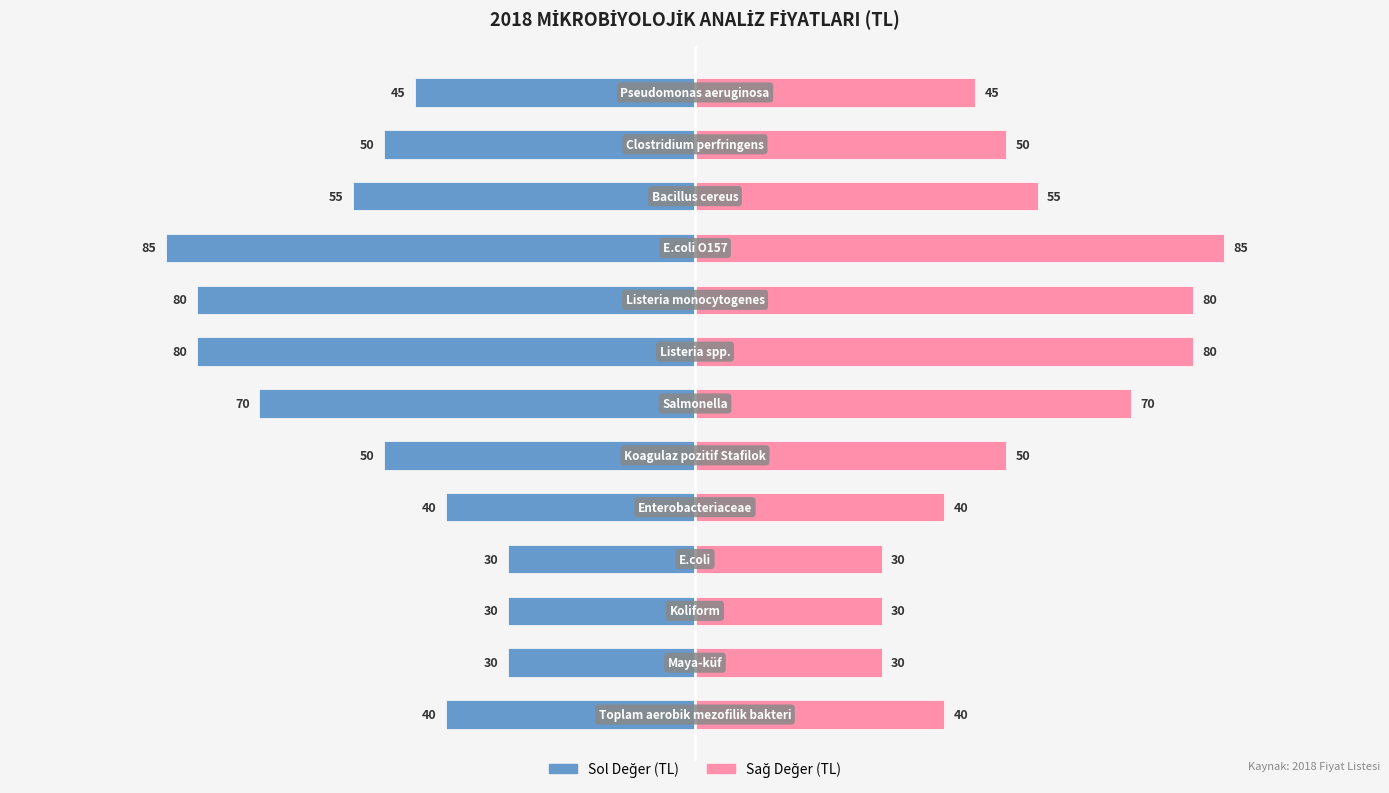

How many groups of bars are there?

13